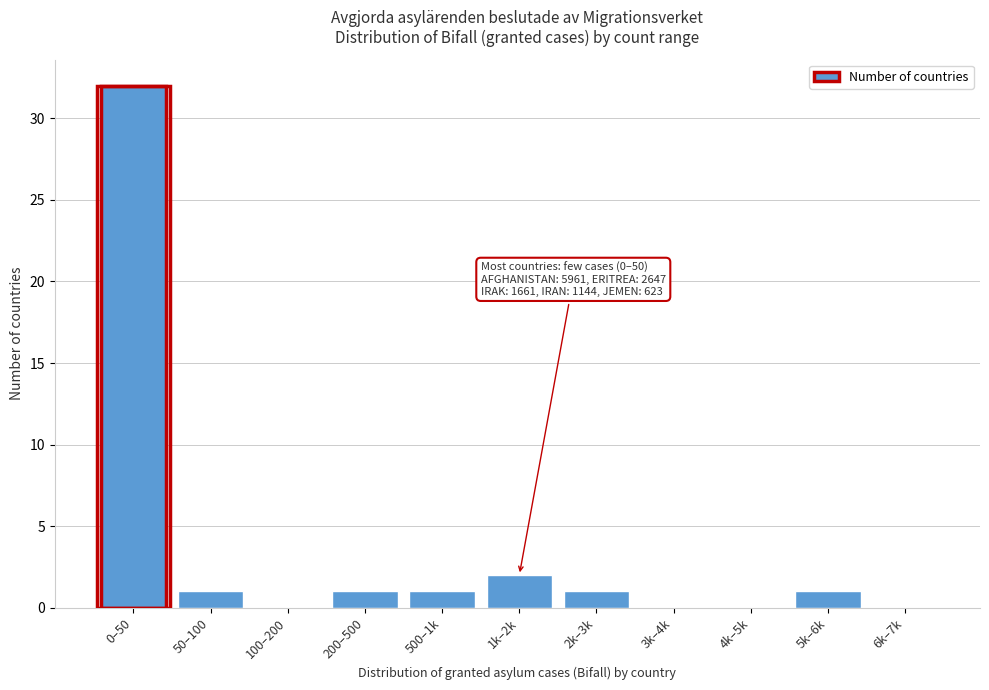

Reading left to right, what are all the values shown in this chart?

0–50=32	50–100=1	100–200=0	200–500=1	500–1k=1	1k–2k=2	2k–3k=1	3k–4k=0	4k–5k=0	5k–6k=1	6k–7k=0